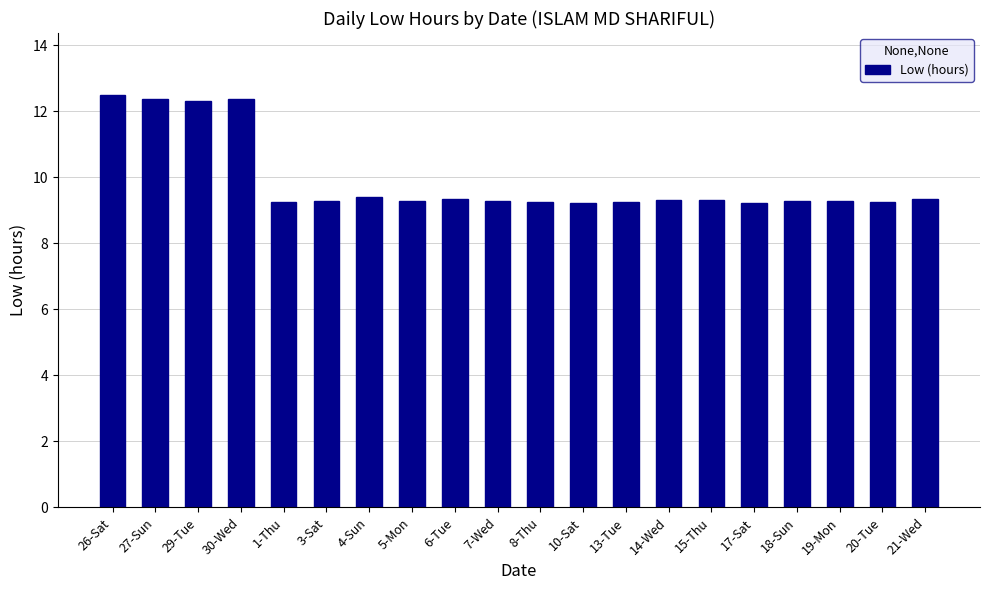

Approximately how many times larger is the value at 7-Wed compared to 8-Thu?

1.0